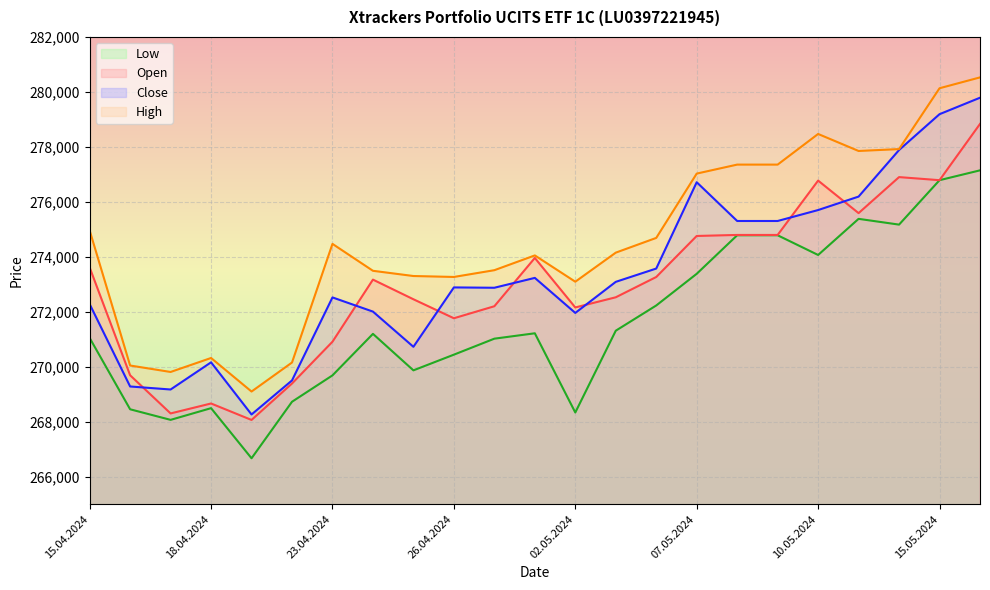

Which label corresponds to the smallest value in the chart?

19.04.2024